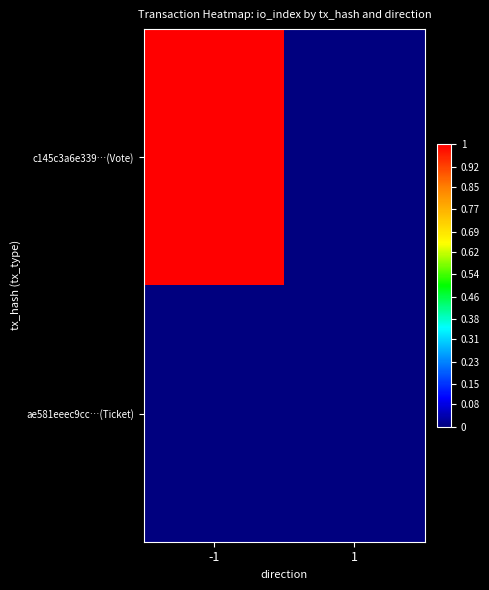

At -1, list the series in order from largest to smallest.

c145c3a6e339…(Vote), ae581eeec9cc…(Ticket)